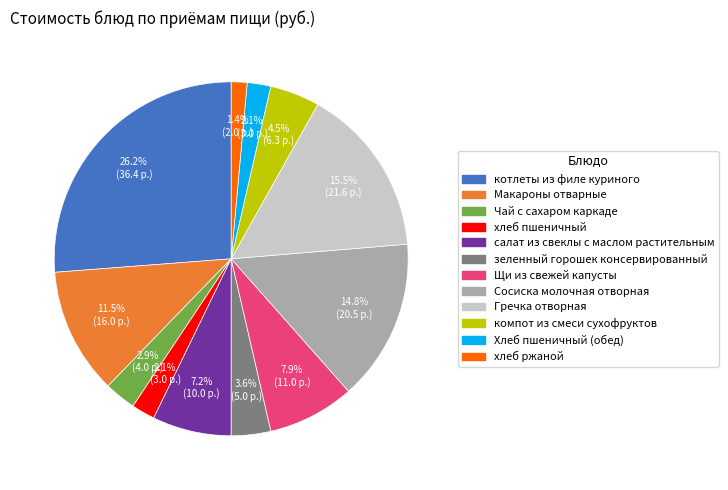

To the nearest percent, what portion does хлеб пшеничный represent?

2%